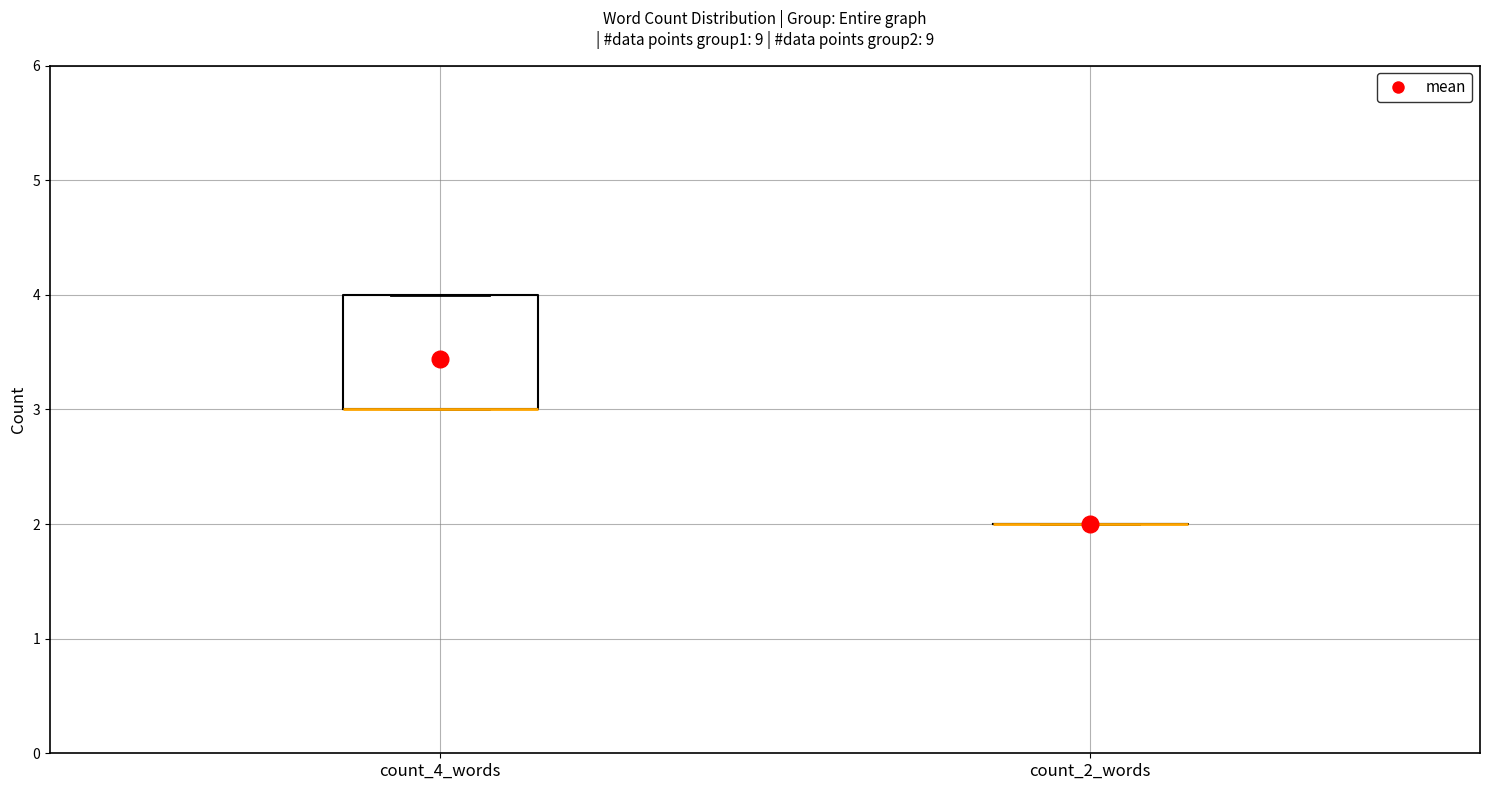

Reading left to right, read every box against the y-axis: the position of its median line, the range the box covers, and the ends of its whiskers. The values are not printed on the chart, so give them approximately, as read against the axis.

count_4_words: median 3 (drawn on the box's lower edge), box 3 to 4, whiskers 3 to 4
count_2_words: box collapsed to a line at 2, whiskers 2 to 2